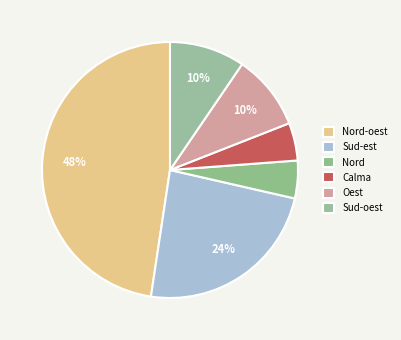

How many slices are in this pie chart?

6